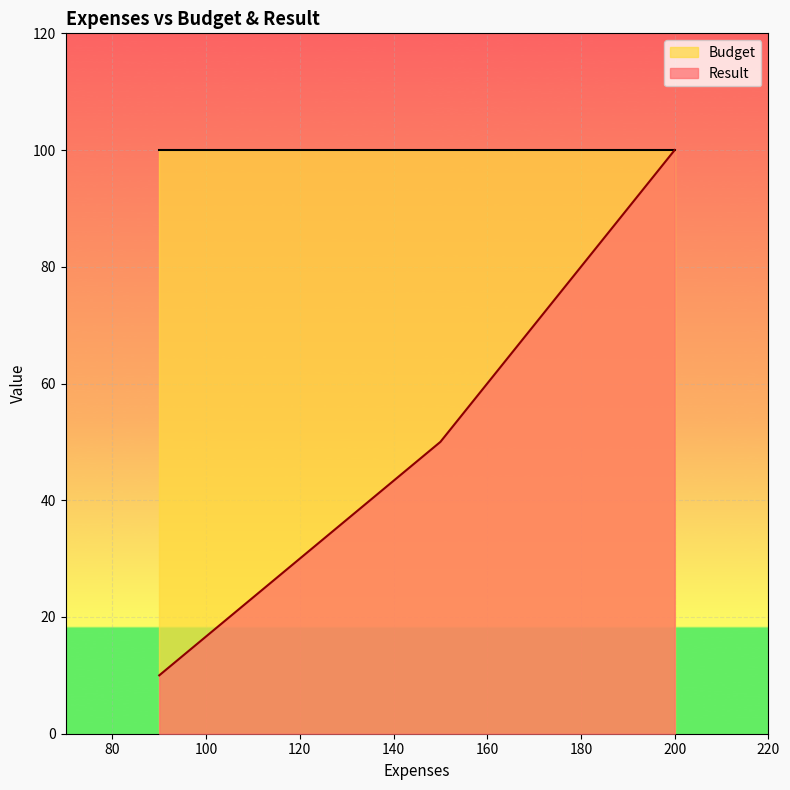

What is the difference between the Result values at 200 and 150?

50